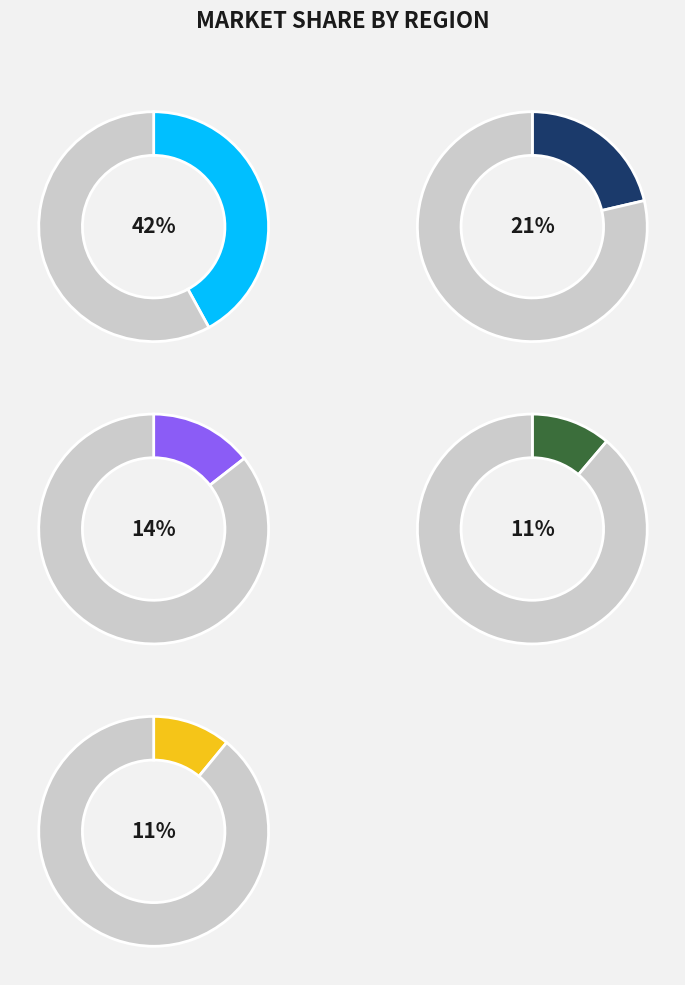

The pct25 slice represents 21% of the pie. True or false?

False